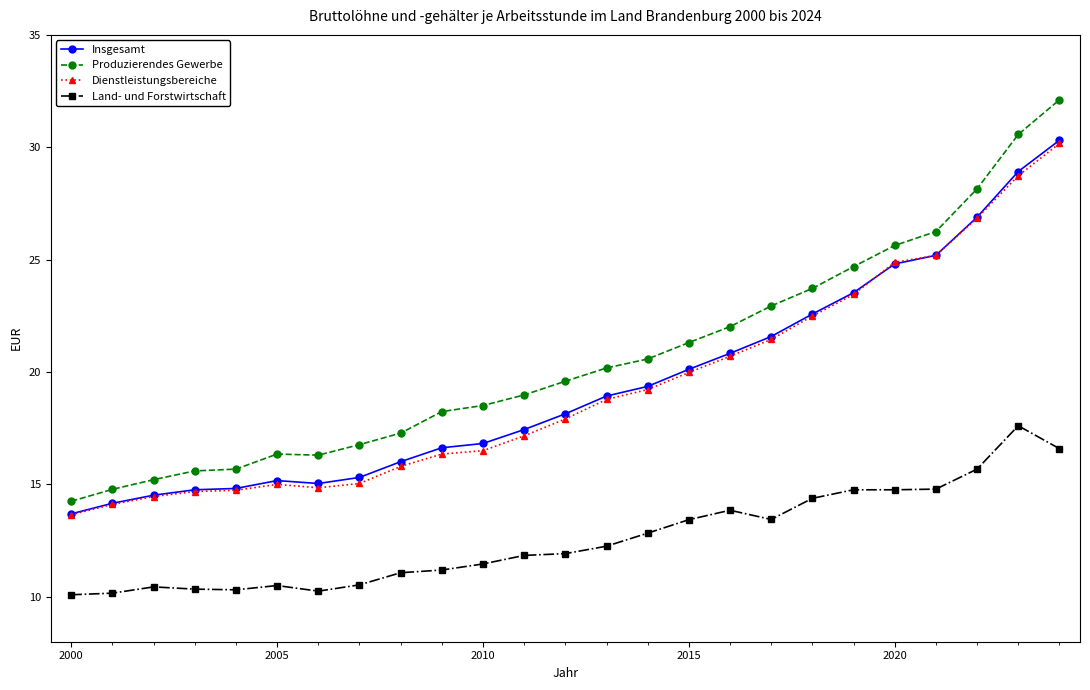

What is the value of the Insgesamt point at the 1st from the left?

13.7